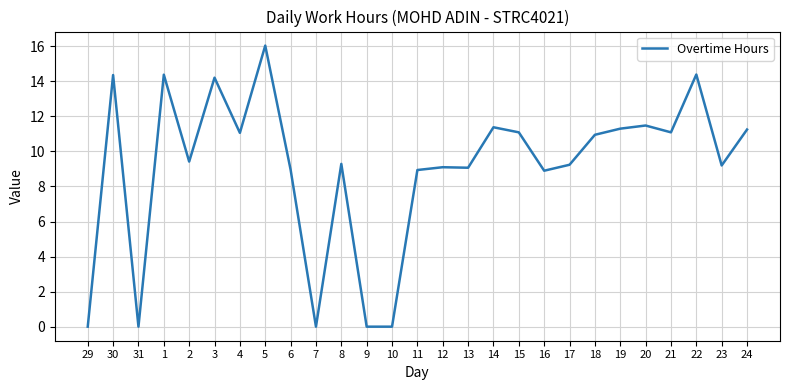

How many distinct data groups are displayed?

1